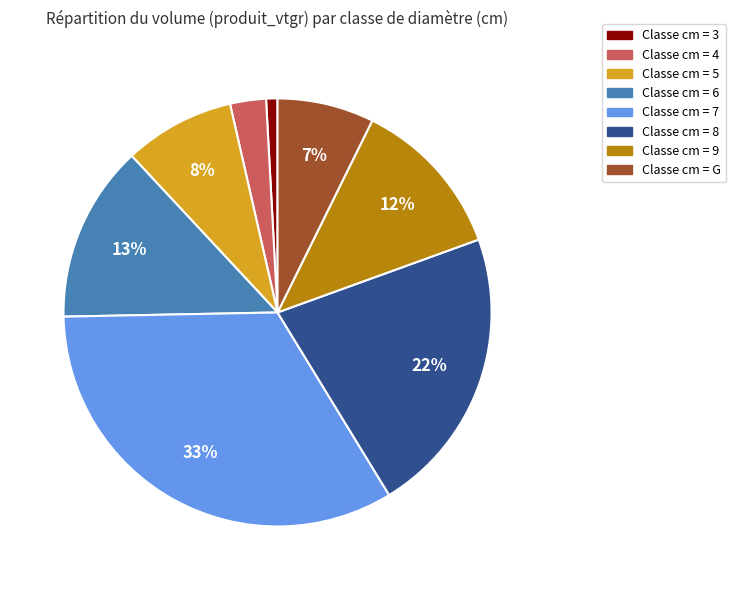

To the nearest percent, what is the average slice percentage?

12%